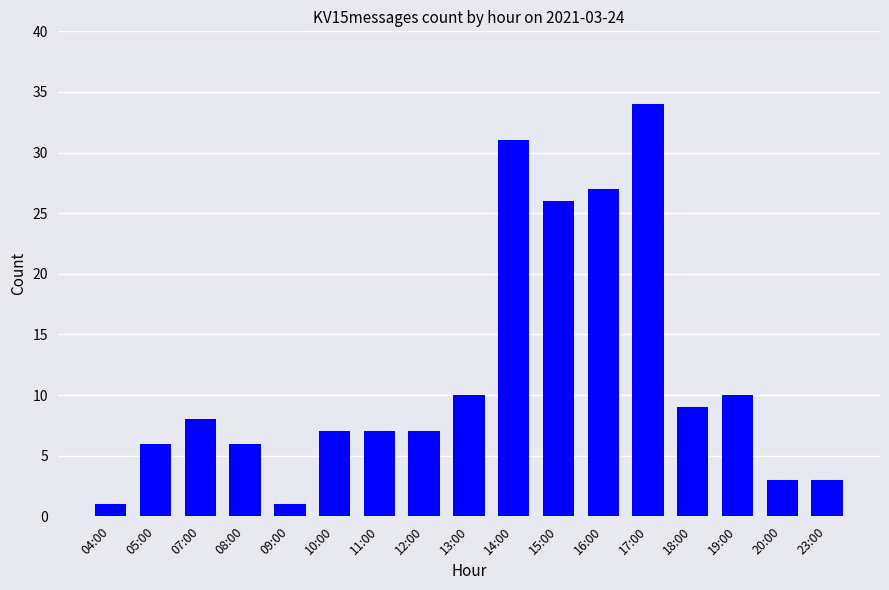

Where does the data first go above 7?

07:00